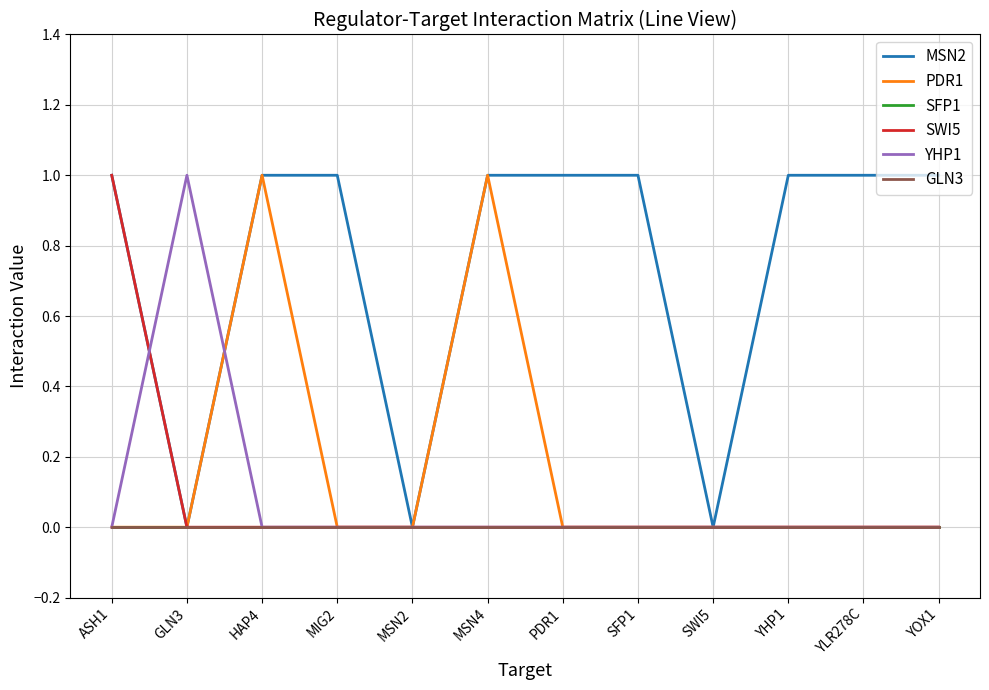

Which series has the largest range (max minus min)?

MSN2